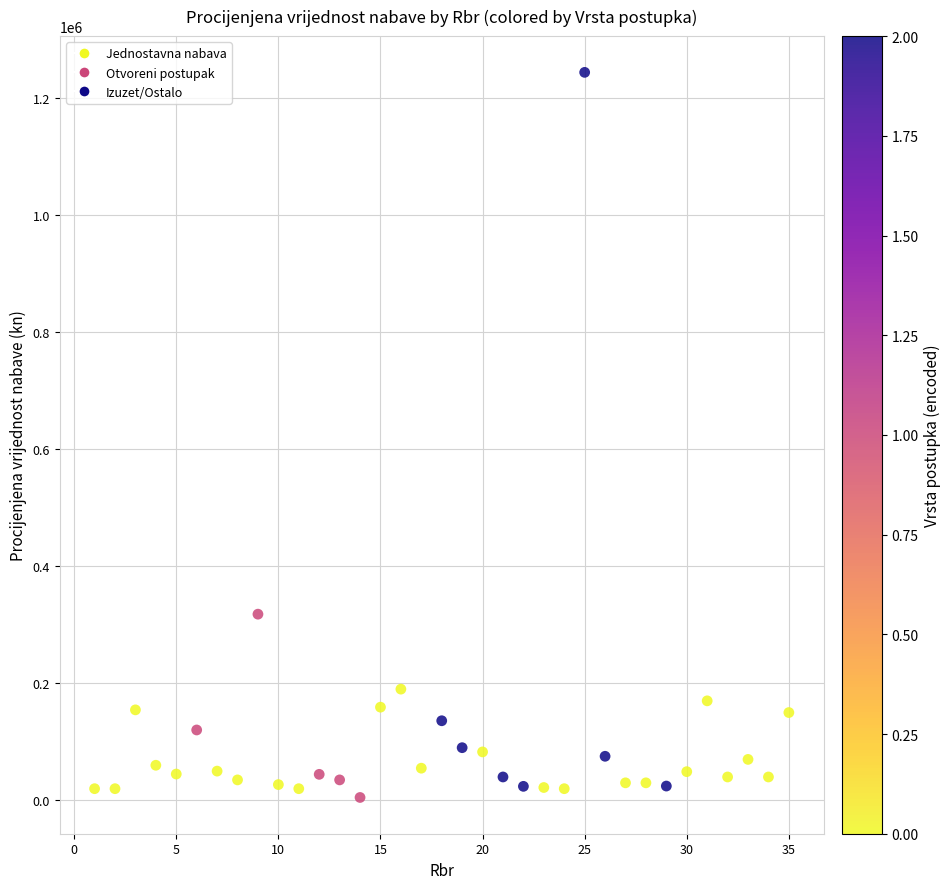

What is the range of Y values (max minus min)?

1238185